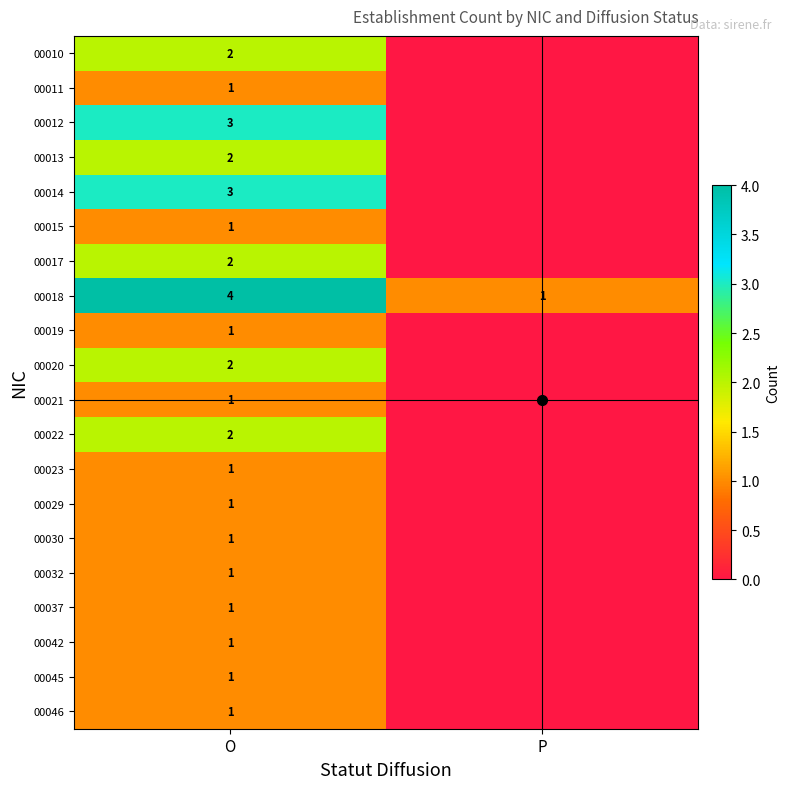

Which category has the lowest value across all series?

P